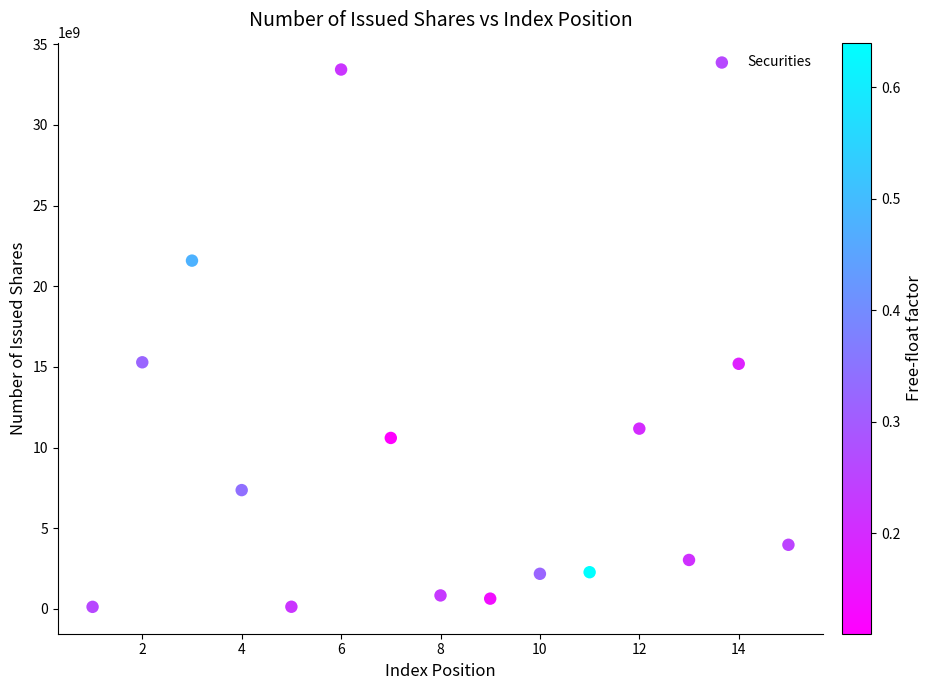

What is the range of X values (max minus min)?

14